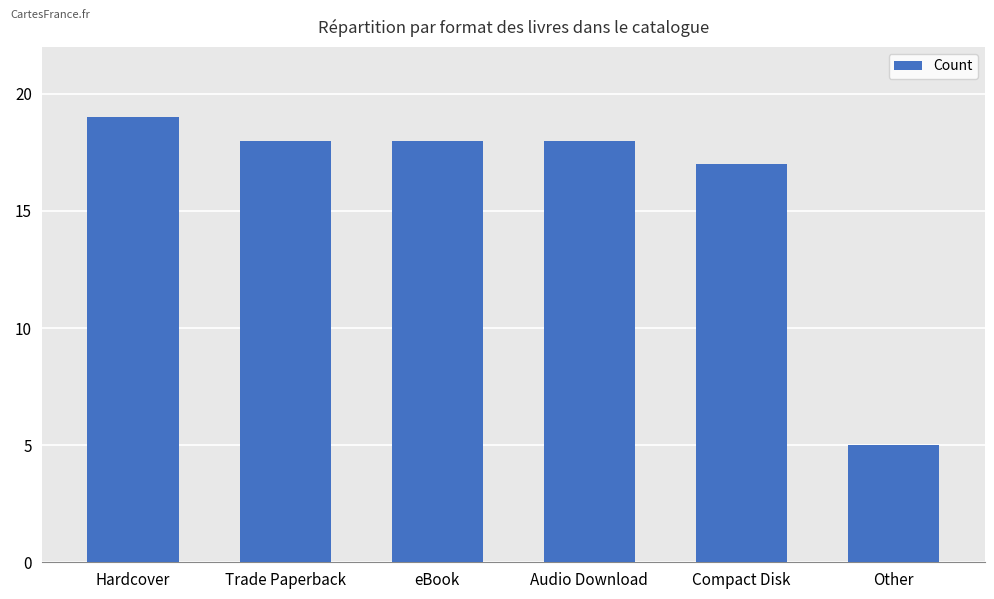

Are the bars horizontal?

No